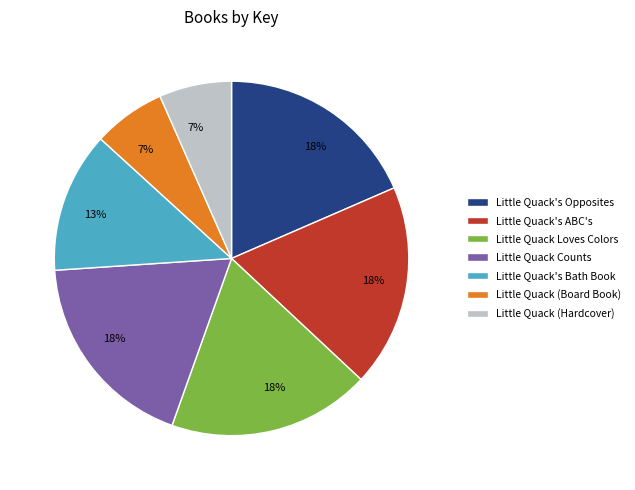

Does any single category account for the majority?

No